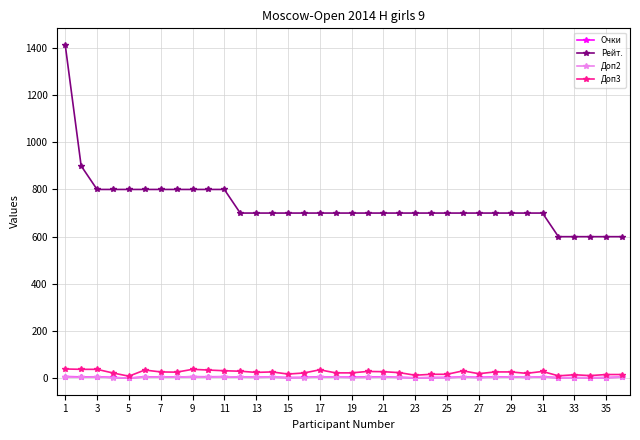

What are all the series names shown in the legend?

Очки, Рейт., Доп2, Доп3